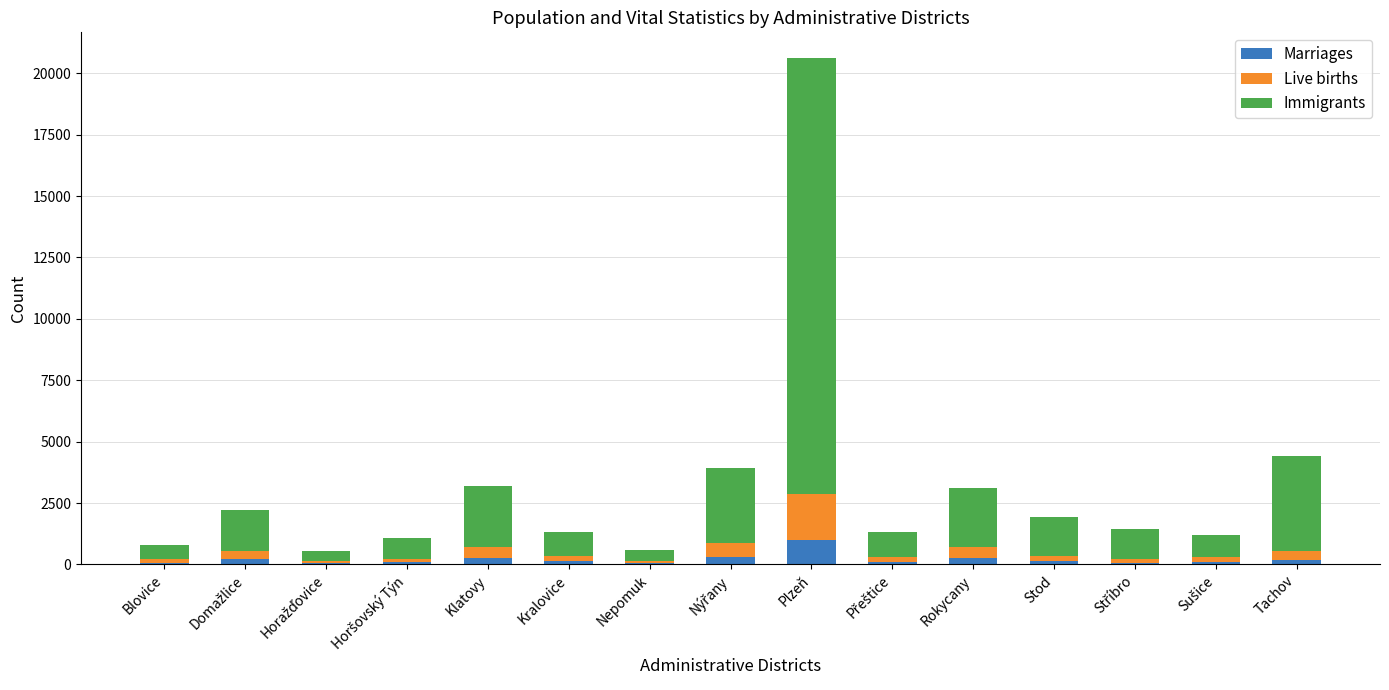

At which label does Marriages reach its peak?

Plzeň